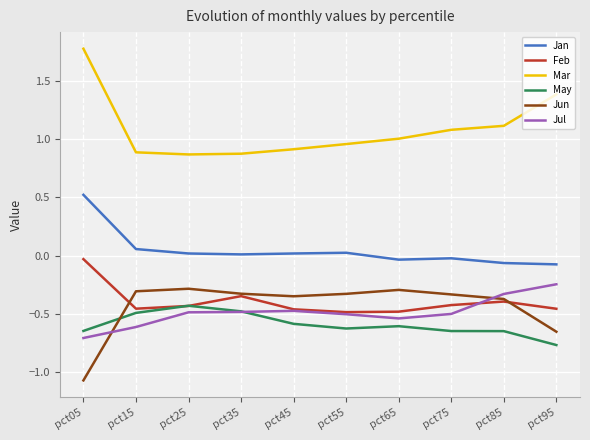

At which category does the chart reach its minimum across all series?

pct05